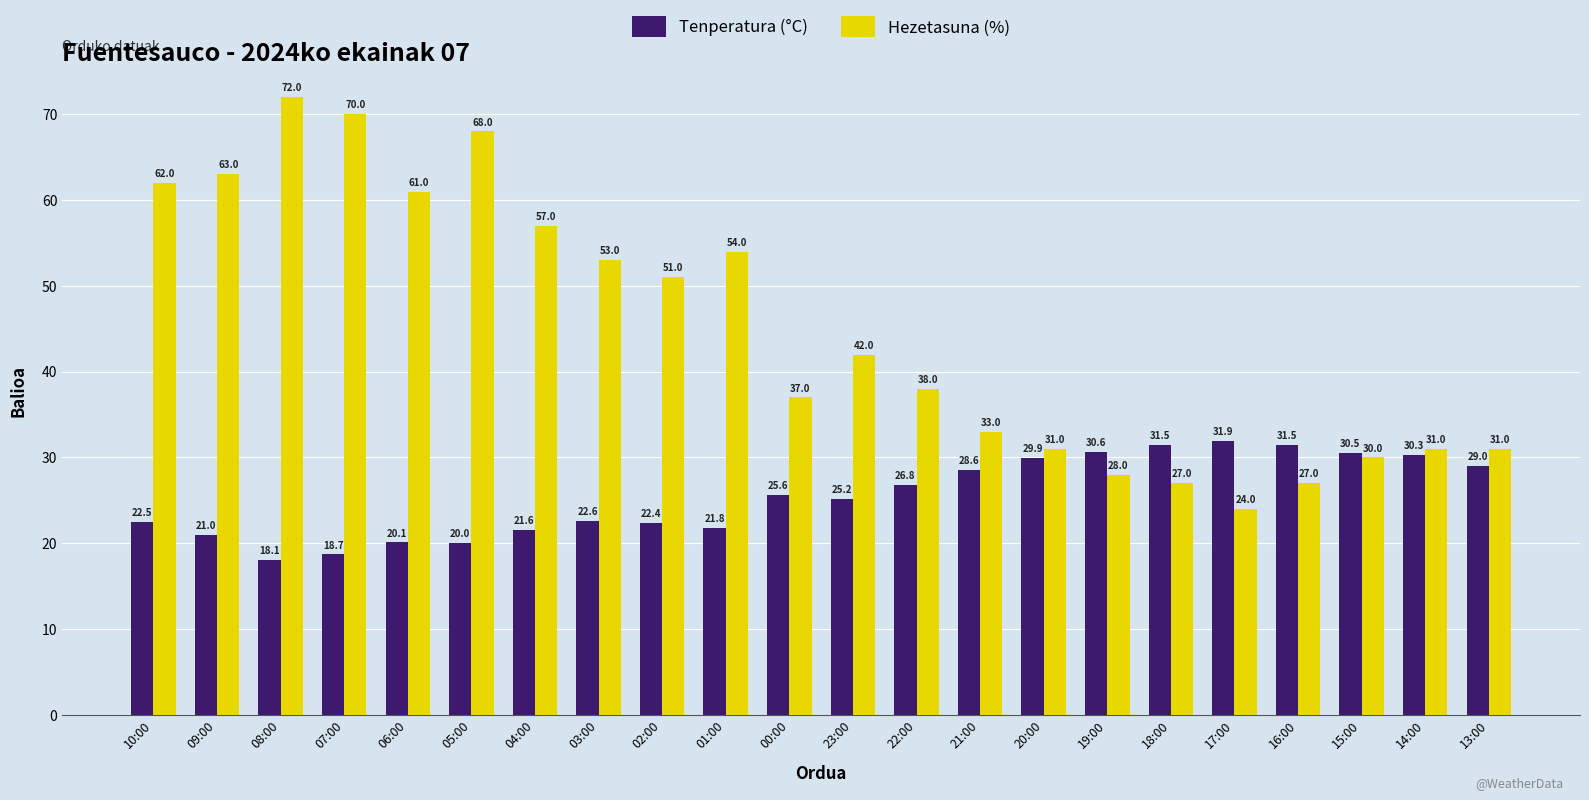

At 13:00, list the series in order from largest to smallest.

Hezetasuna (%), Tenperatura (°C)